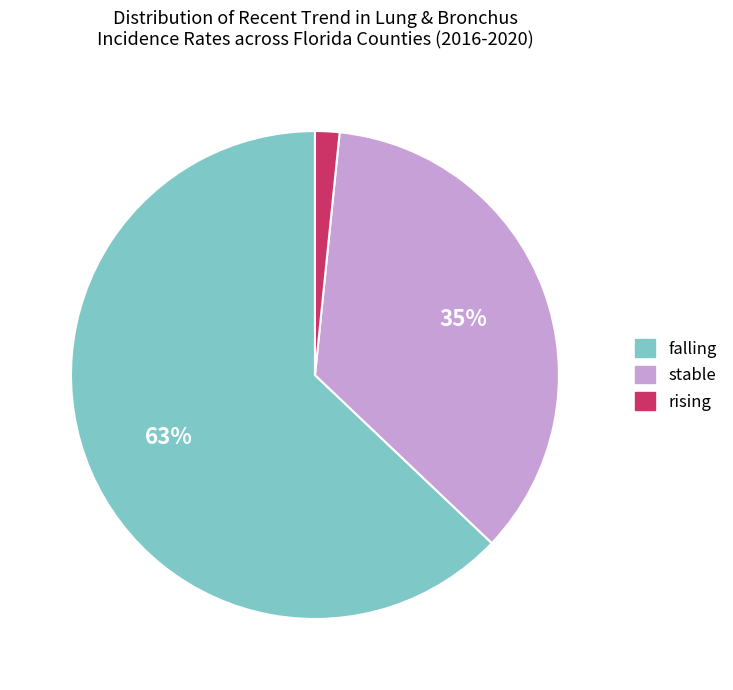

Count the number of slices in the pie.

3